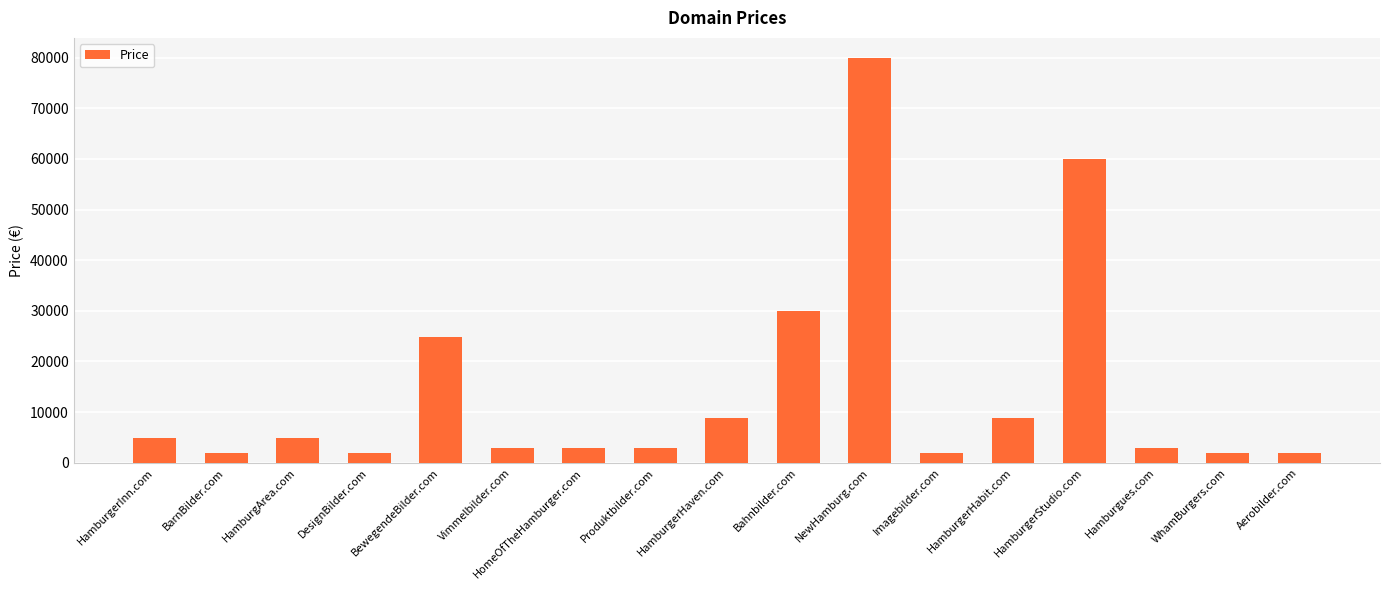

Reading left to right, what are all the values shown in this chart?

HamburgerInn.com=4888	BarnBilder.com=1888	HamburgArea.com=4888	DesignBilder.com=1888	BewegendeBilder.com=24888	Vimmelbilder.com=2888	HomeOfTheHamburger.com=2888	Produktbilder.com=2888	HamburgerHaven.com=8888	Bahnbilder.com=29888	NewHamburg.com=79888	Imagebilder.com=1888	HamburgerHabit.com=8888	HamburgerStudio.com=59888	Hamburgues.com=2888	WhamBurgers.com=1888	Aerobilder.com=1888